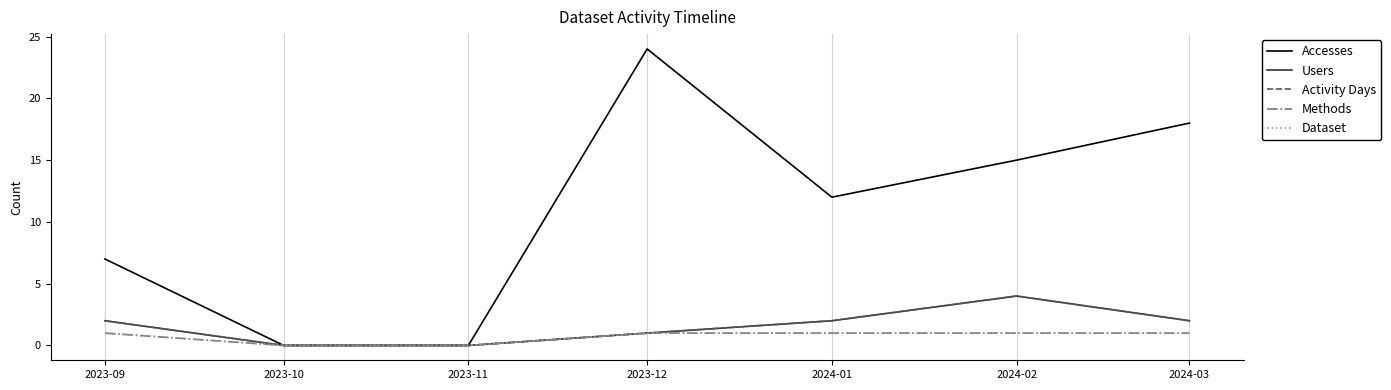

True or false: Accesses and Dataset intersect in this chart.

False